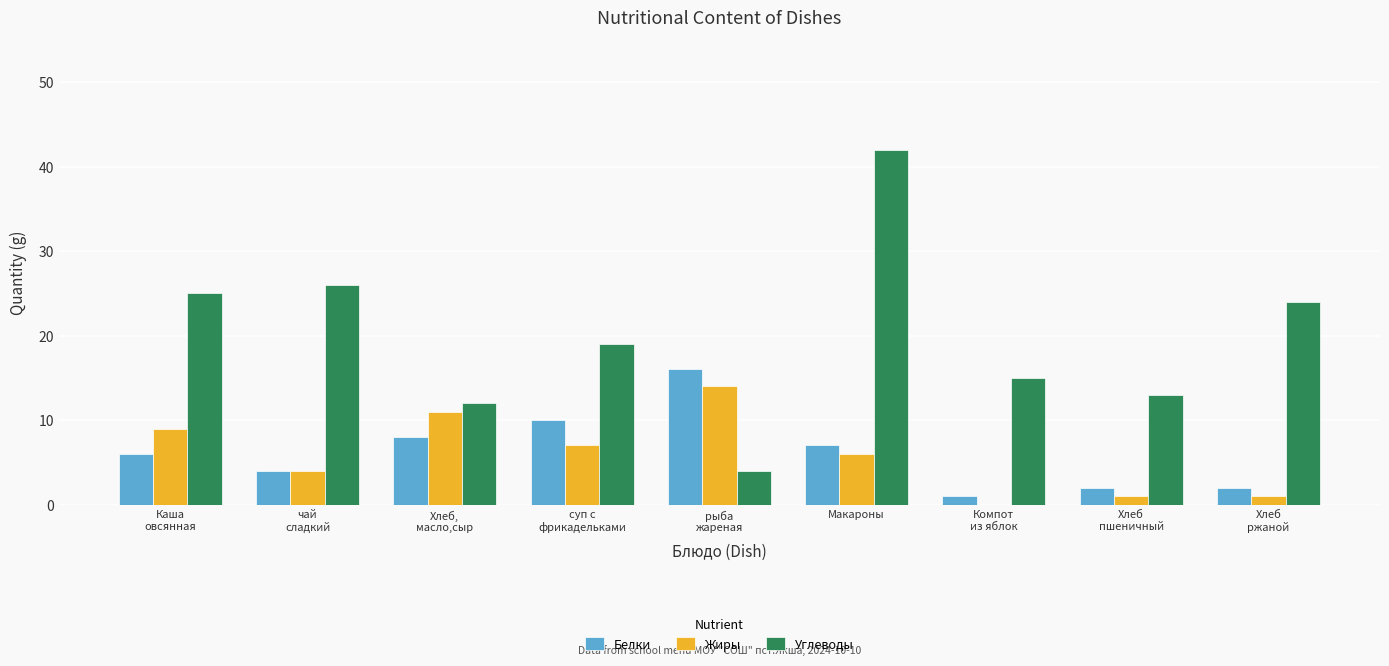

At which label is Жиры closest to 7?

суп с
фрикадельками